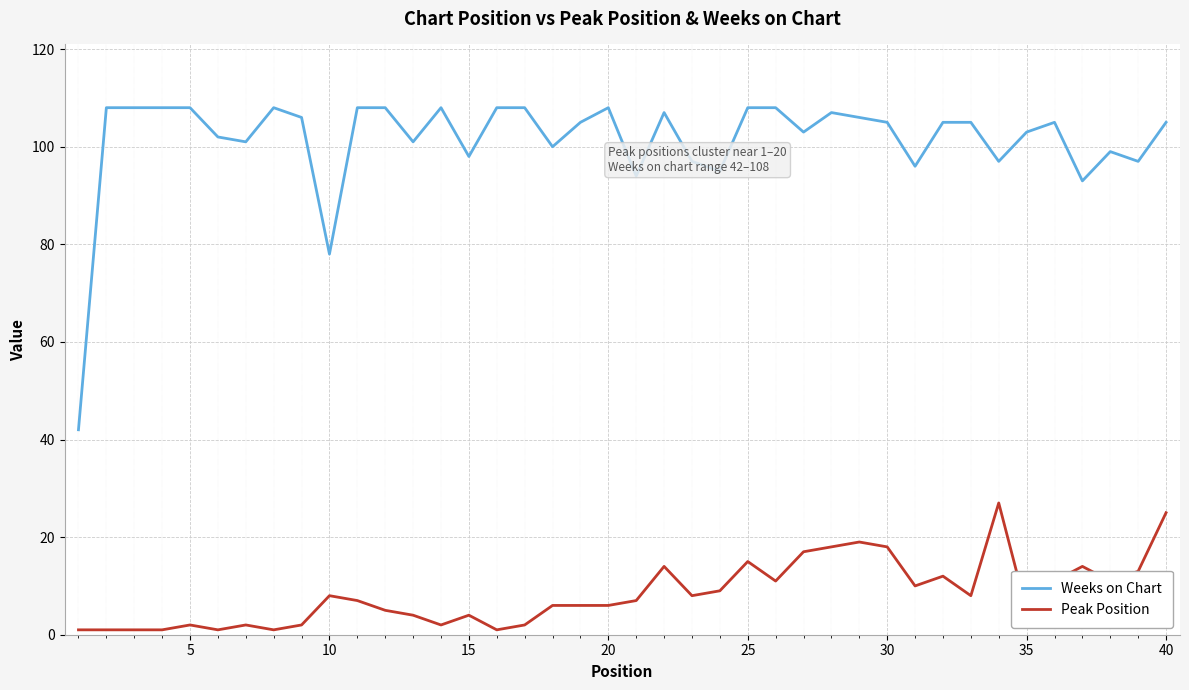

Which series has the widest spread of values?

Weeks on Chart